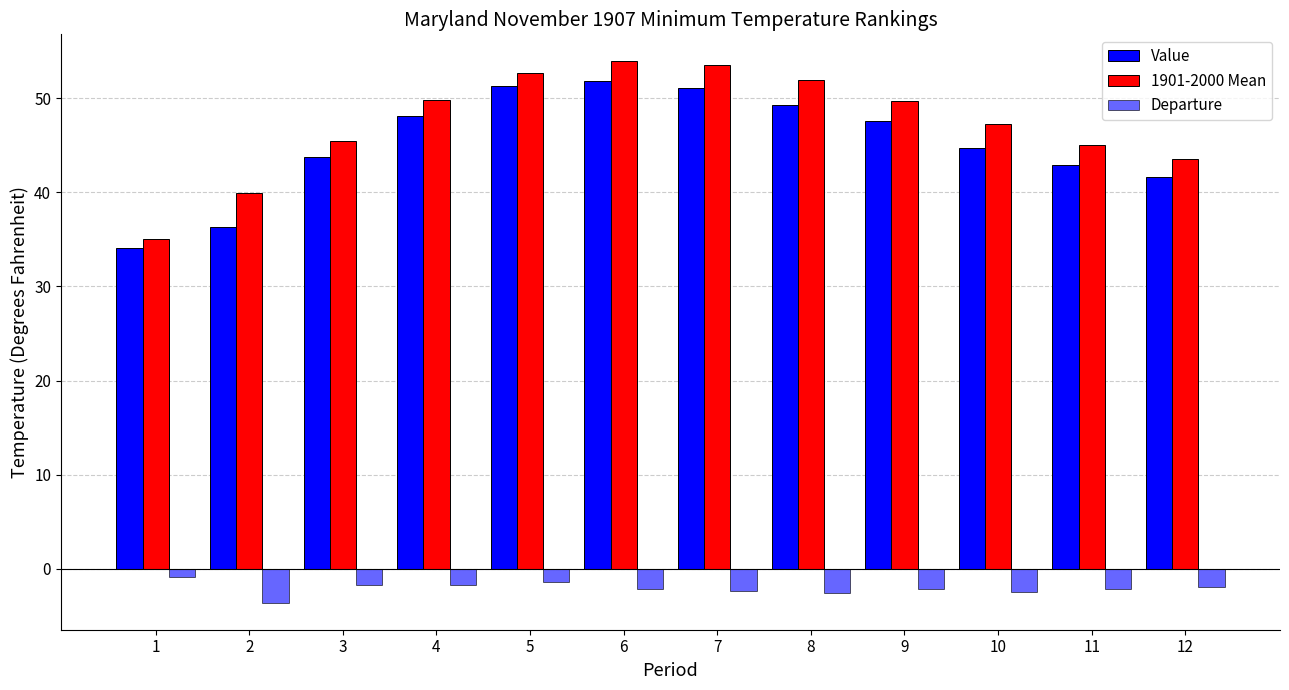

What is the spread (max minus min) of values at 7?

55.9